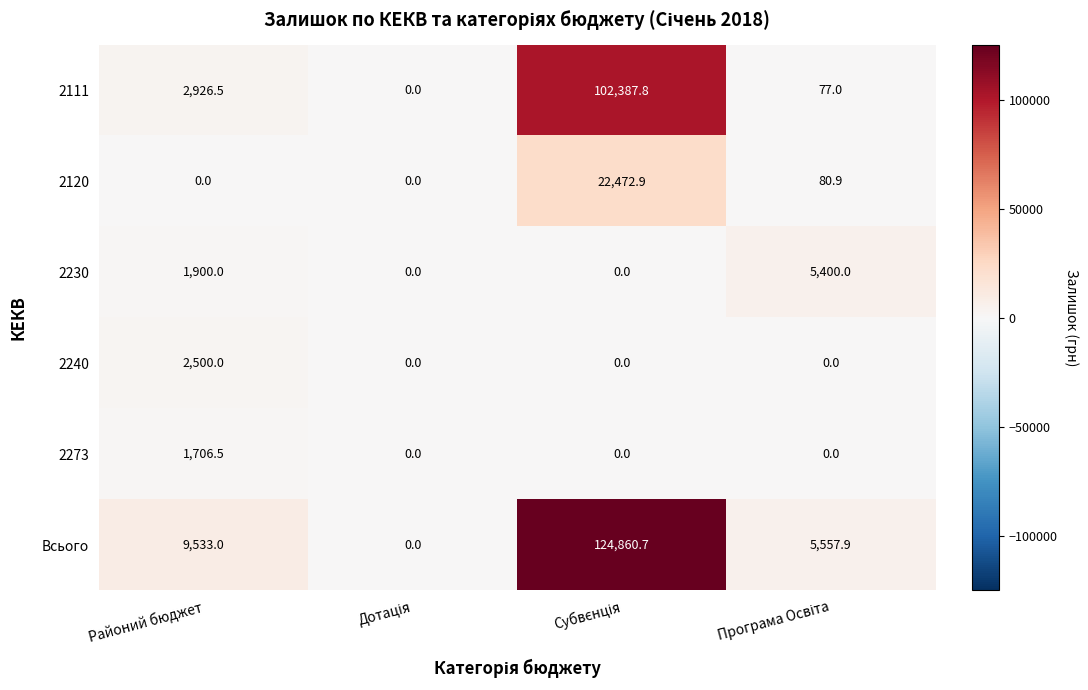

Reading left to right, what are all the values shown in this chart?

2111: 2926.5	0.0	102387.8	77.0
2120: 0.0	0.0	22472.9	80.9
2230: 1900.0	0.0	0.0	5400.0
2240: 2500.0	0.0	0.0	0.0
2273: 1706.5	0.0	0.0	0.0
Всього: 9533.0	0.0	124860.7	5557.9